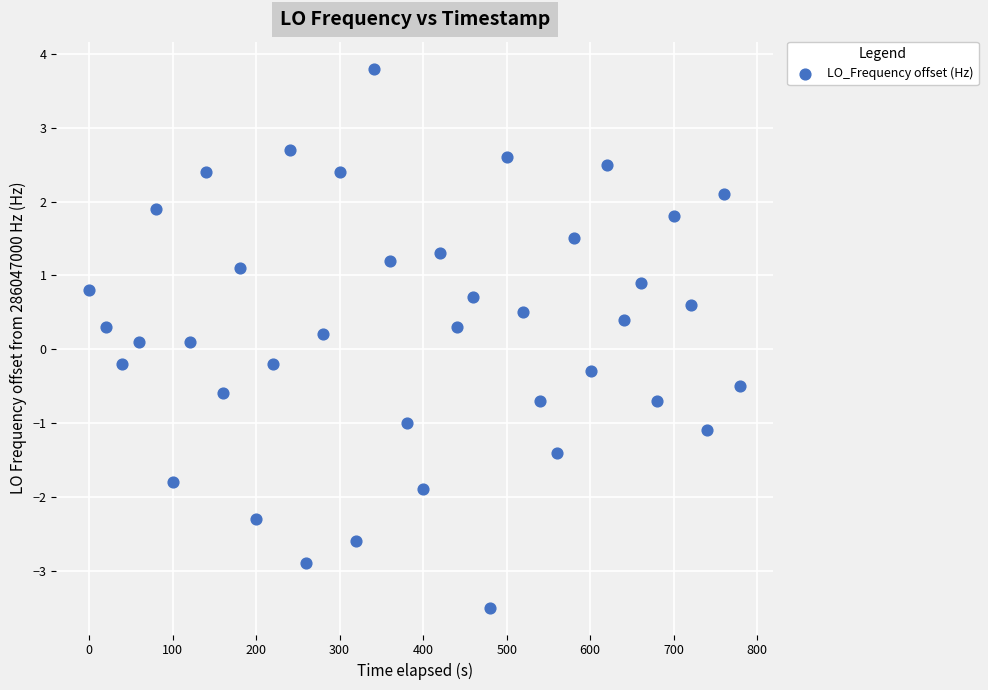

What is the range of X values (max minus min)?

779.9